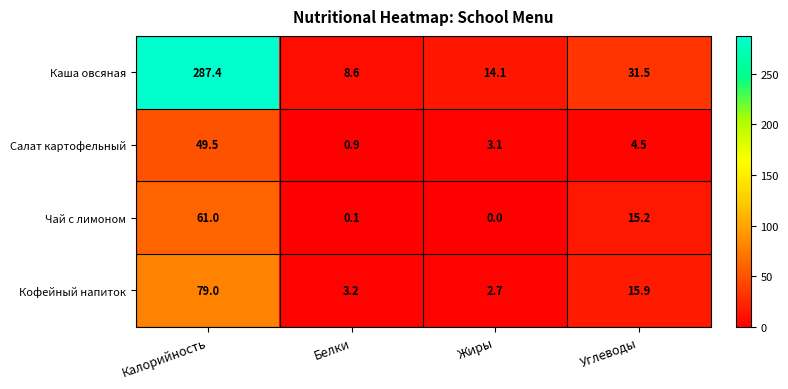

Reading left to right, what are all the values shown in this chart?

Каша овсяная: 287.4	8.6	14.1	31.5
Салат картофельный: 49.5	0.9	3.1	4.5
Чай с лимоном: 61.0	0.1	0.0	15.2
Кофейный напиток: 79.0	3.2	2.7	15.9